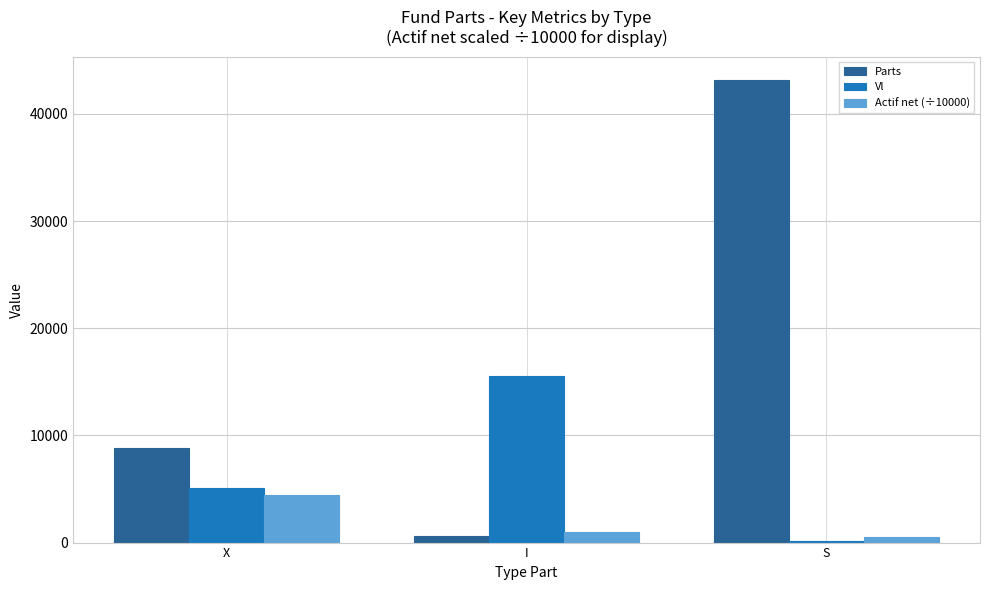

Reading right to left, what are all the values shown in this chart?

Parts: S=43170.9	I=607.2	X=8806.0
Vl: S=111.9	I=15508.9	X=5081.2
Actif net (÷10000): S=483.0	I=941.7	X=4474.5